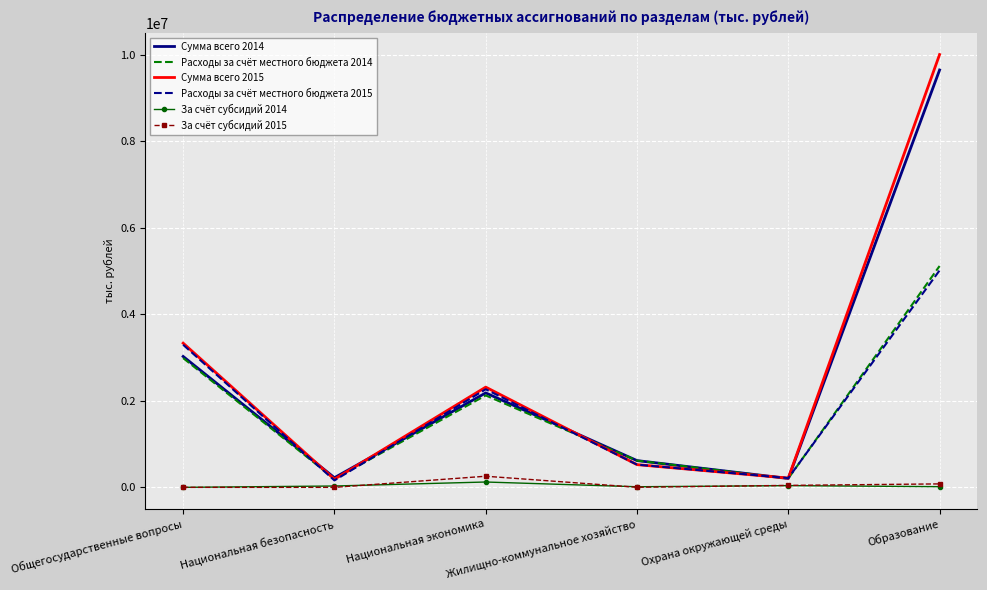

Is it true that За счёт субсидий 2014 equals 0.0 at Общегосударственные вопросы?

True